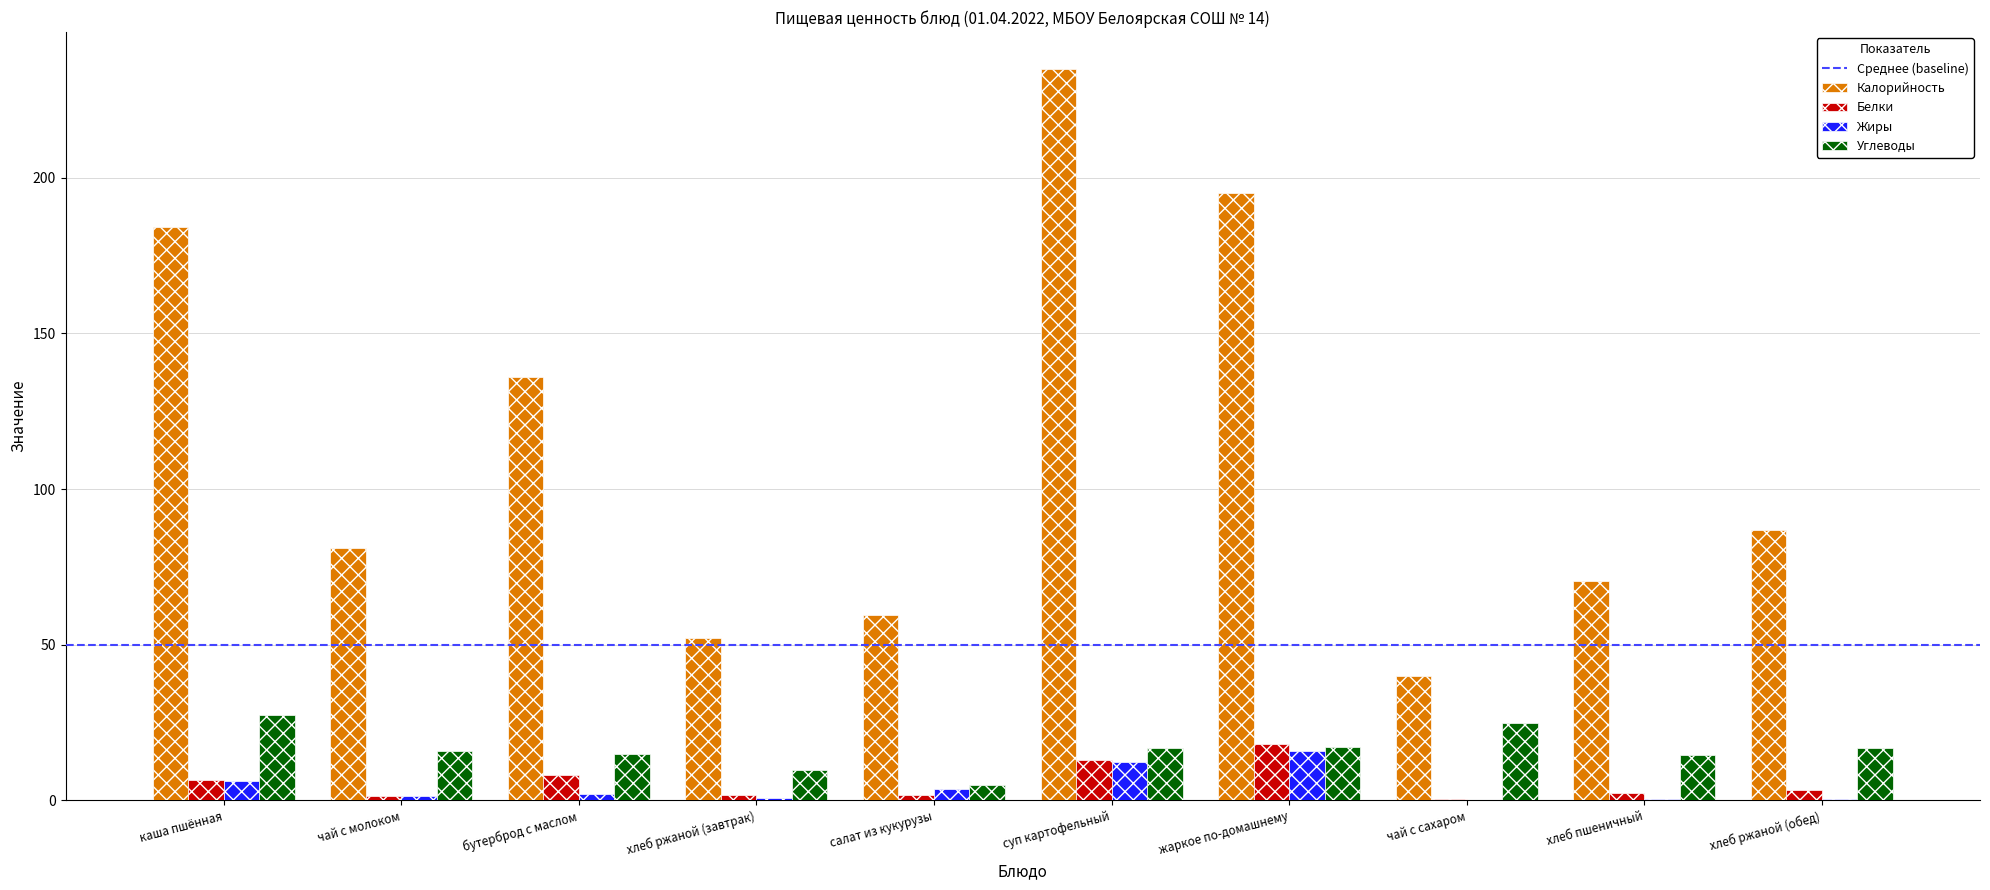

What is the total value across all series at чай с молоком?

99.8